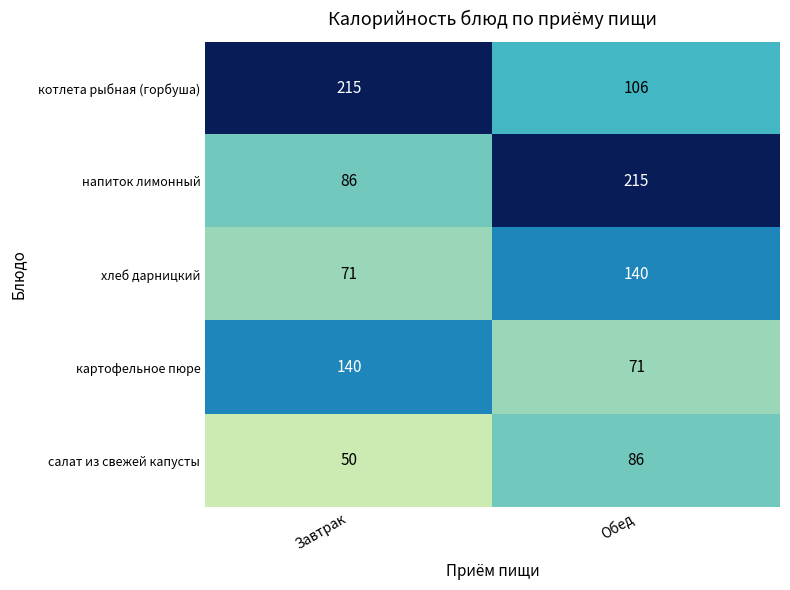

True or false: напиток лимонный has a value of 123 at Завтрак.

False